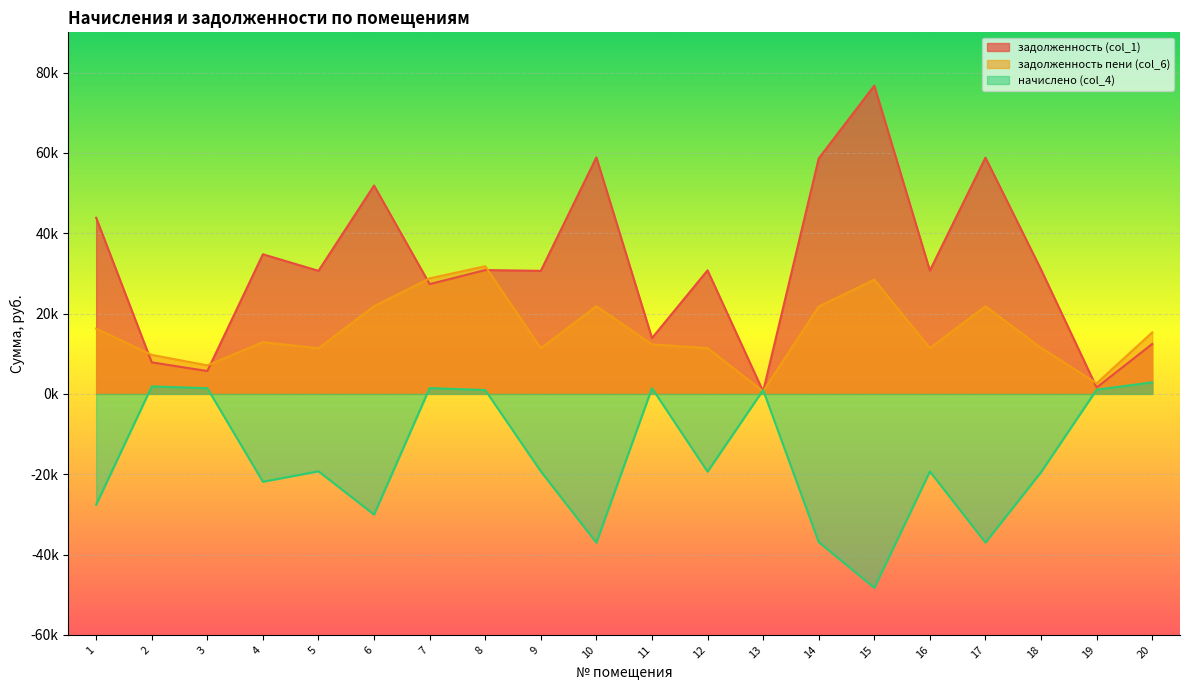

At which category is the sum across all series the highest?

8